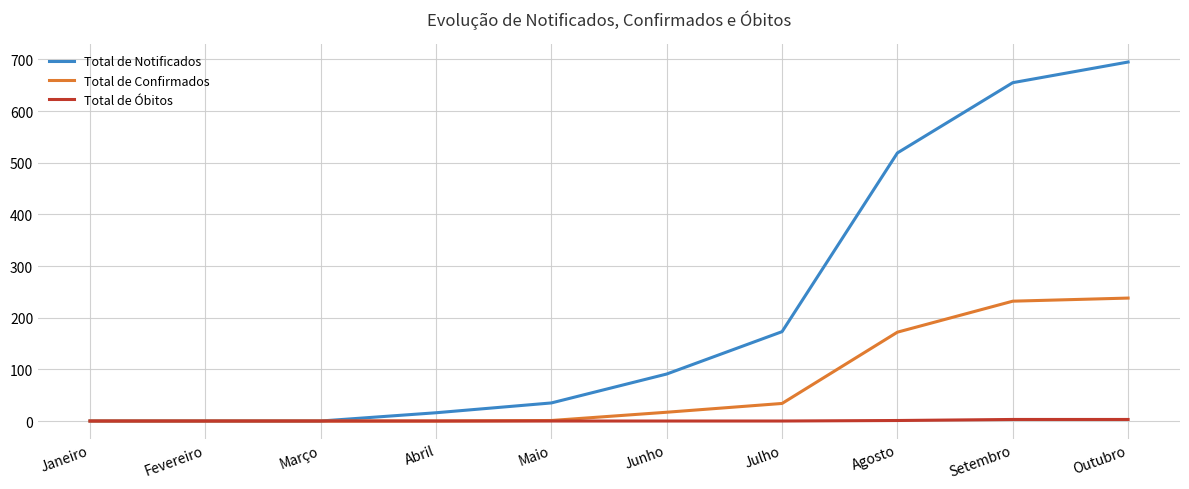

Which series has the widest spread of values?

Total de Notificados